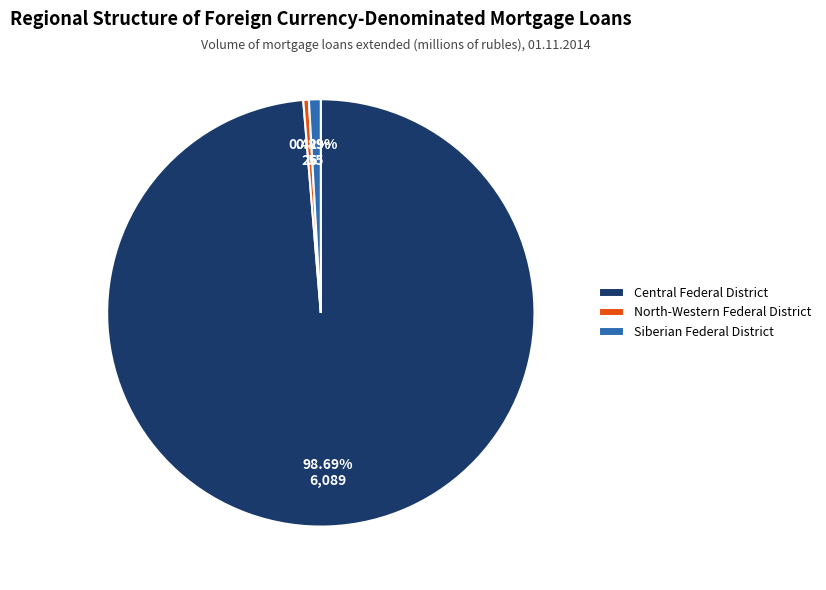

The Central Federal District slice represents 99% of the pie. True or false?

True